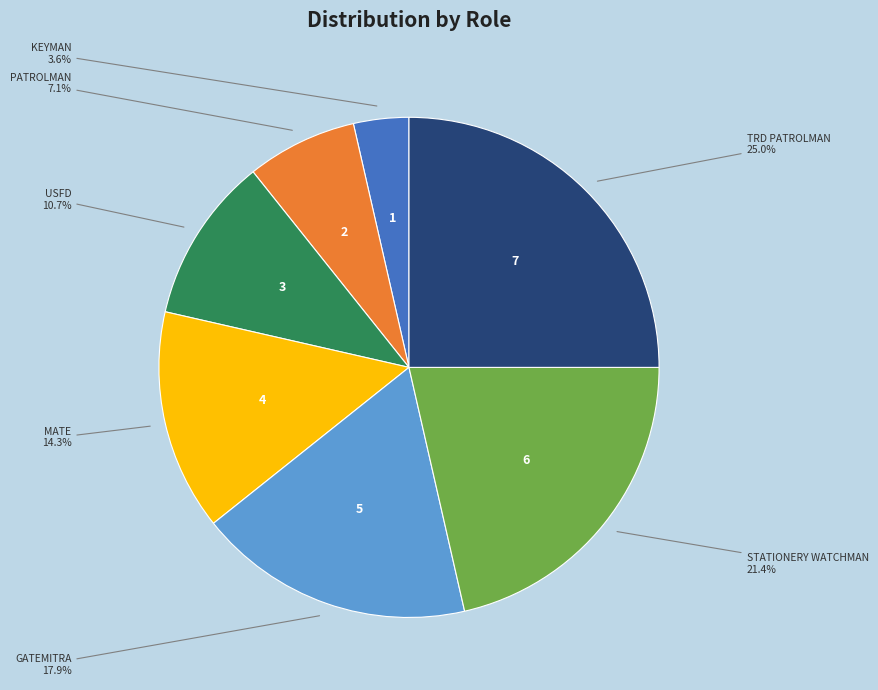

The PATROLMAN slice represents 7% of the pie. True or false?

True